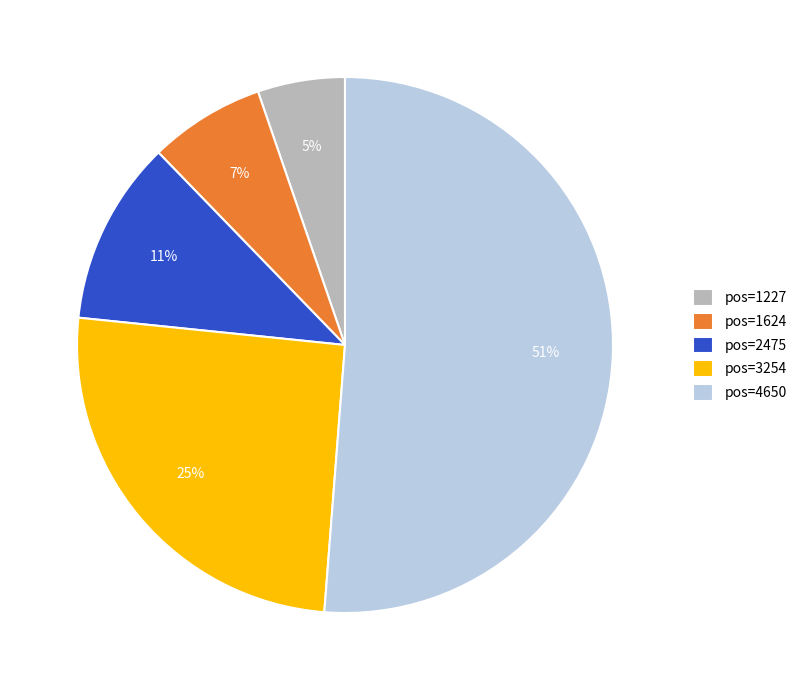

True or false: pos=2475 accounts for 11% of the total.

True